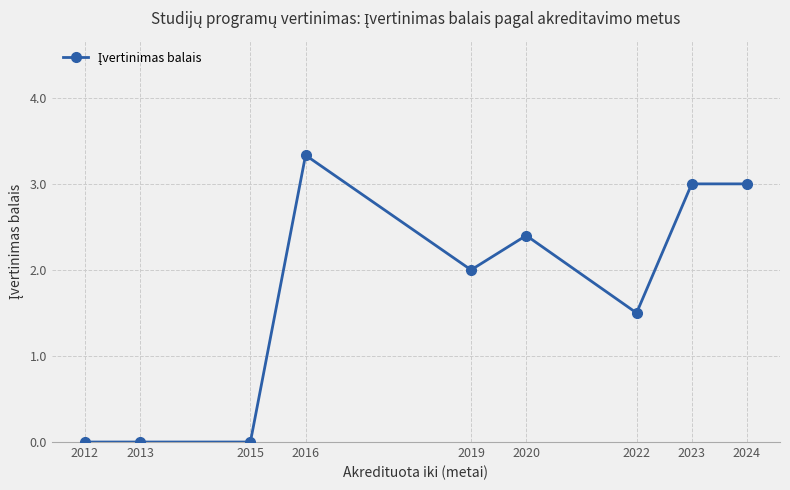

True or false: the data has more than 1 interior local peaks.

True